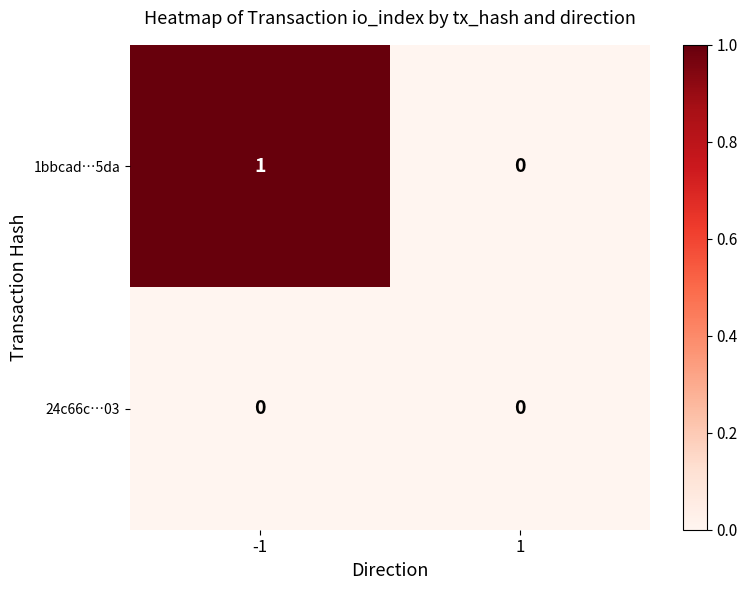

Rank the series at -1 from lowest to highest value.

24c66c…03, 1bbcad…5da